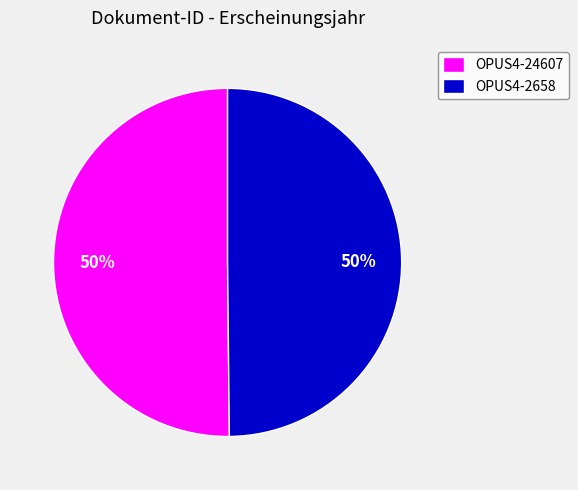

Combined, do OPUS4-24607 and OPUS4-2658 account for over 50%?

Yes